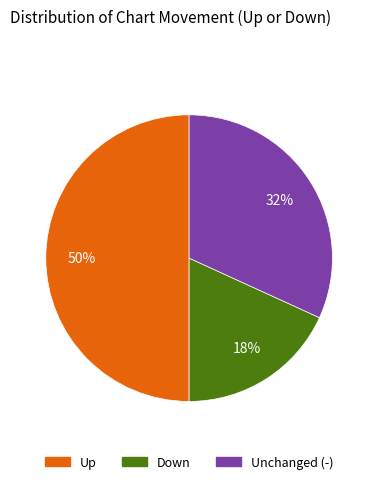

To the nearest percent, what is the difference between the largest and smallest slice percentages?

32%